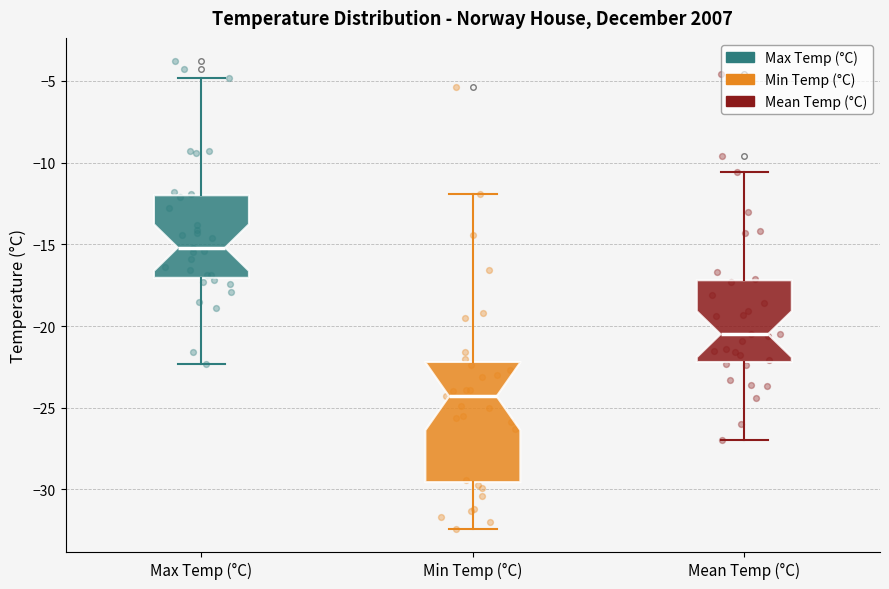

Which box is the tallest, from its lower edge to its upper edge?

Min Temp (°C)